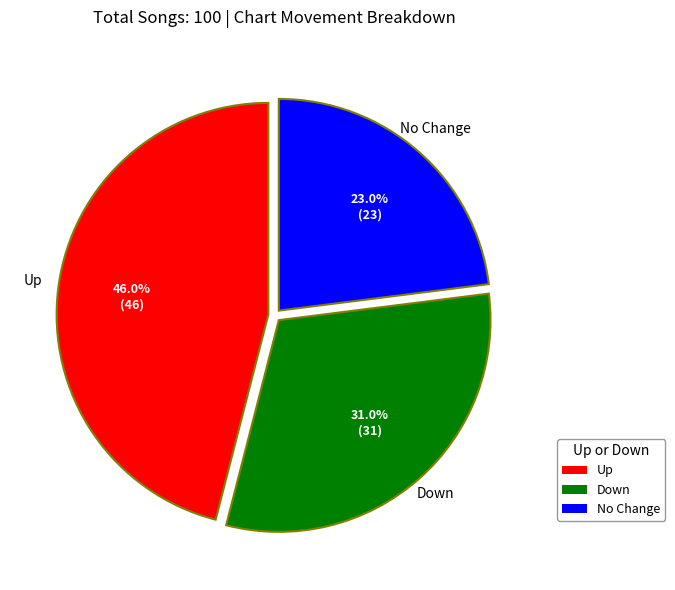

What is the ratio of the value at No Change to the value at Up?

0.5